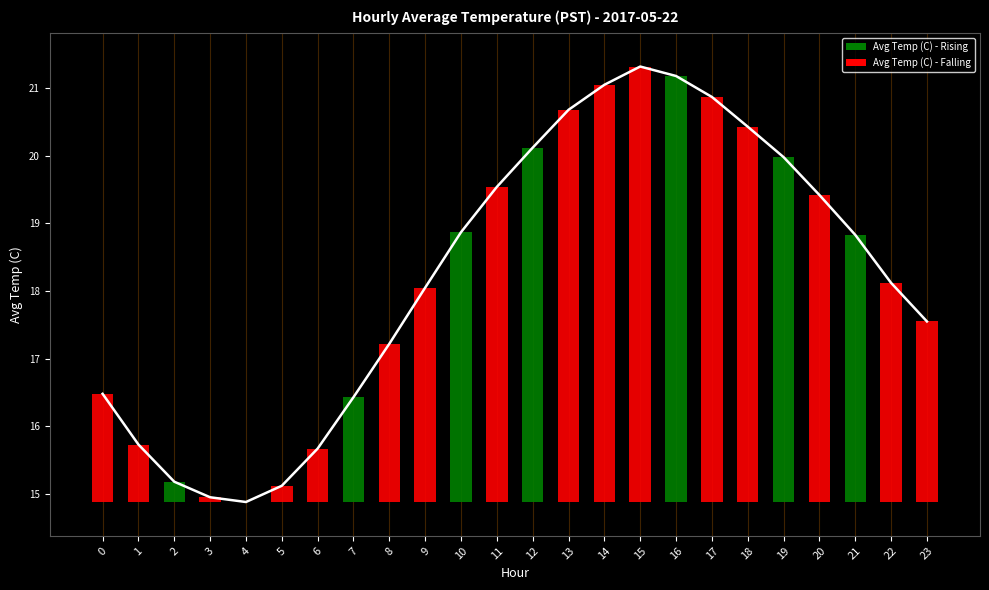

How many series are shown in this chart?

1